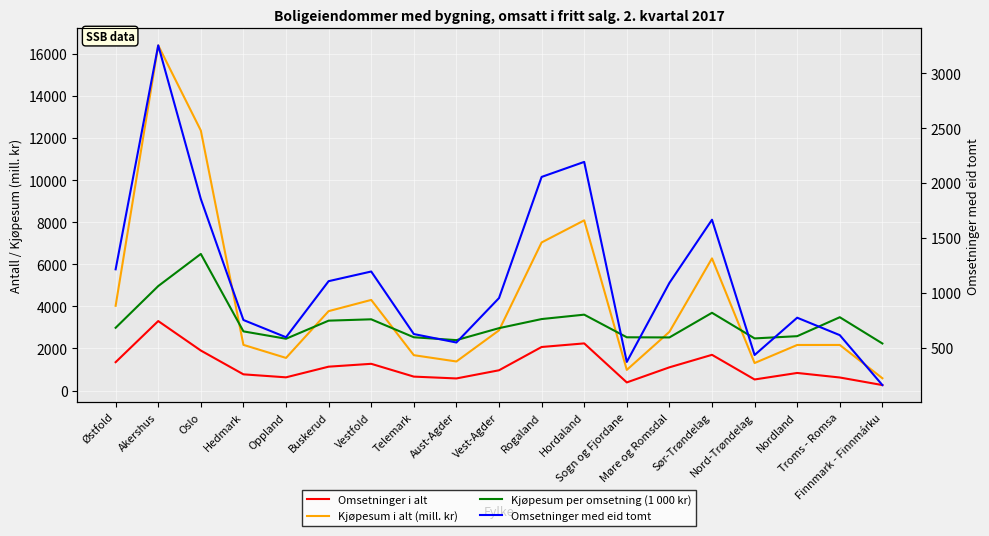

Which series changed the most between Rogaland and Nord-Trøndelag?

Kjøpesum i alt (mill. kr)